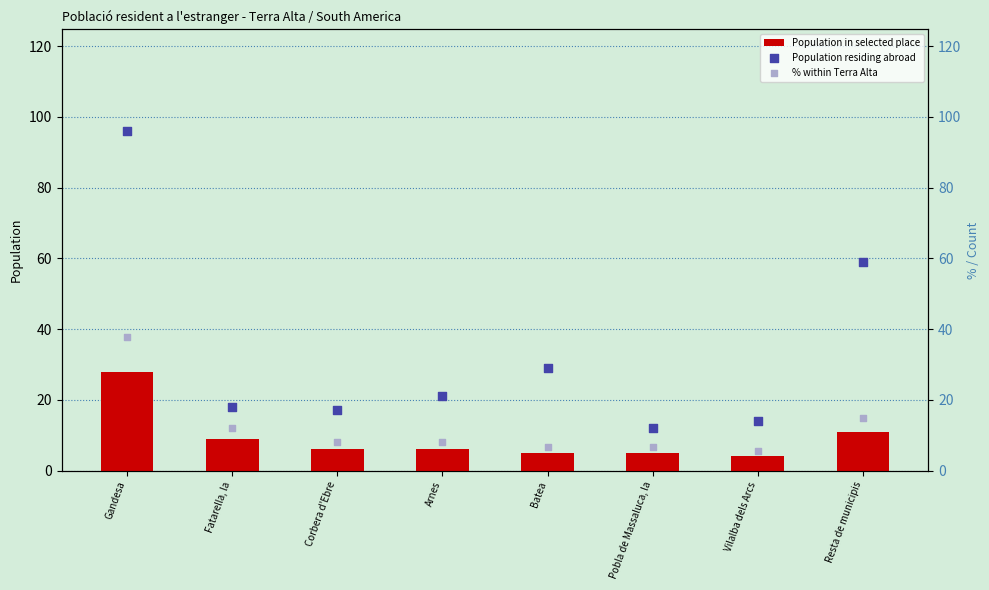

What is the total value across all series at Fatarella, la?

39.2